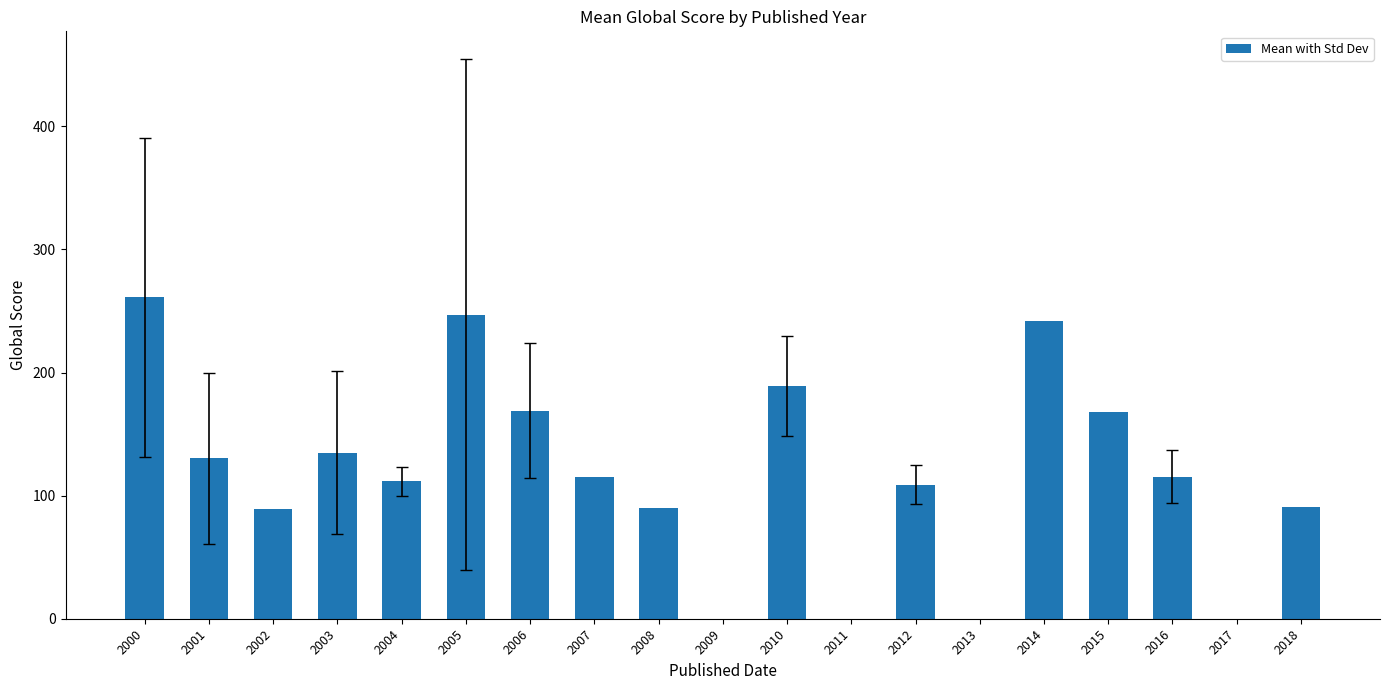

How many categories are shown in the chart?

19